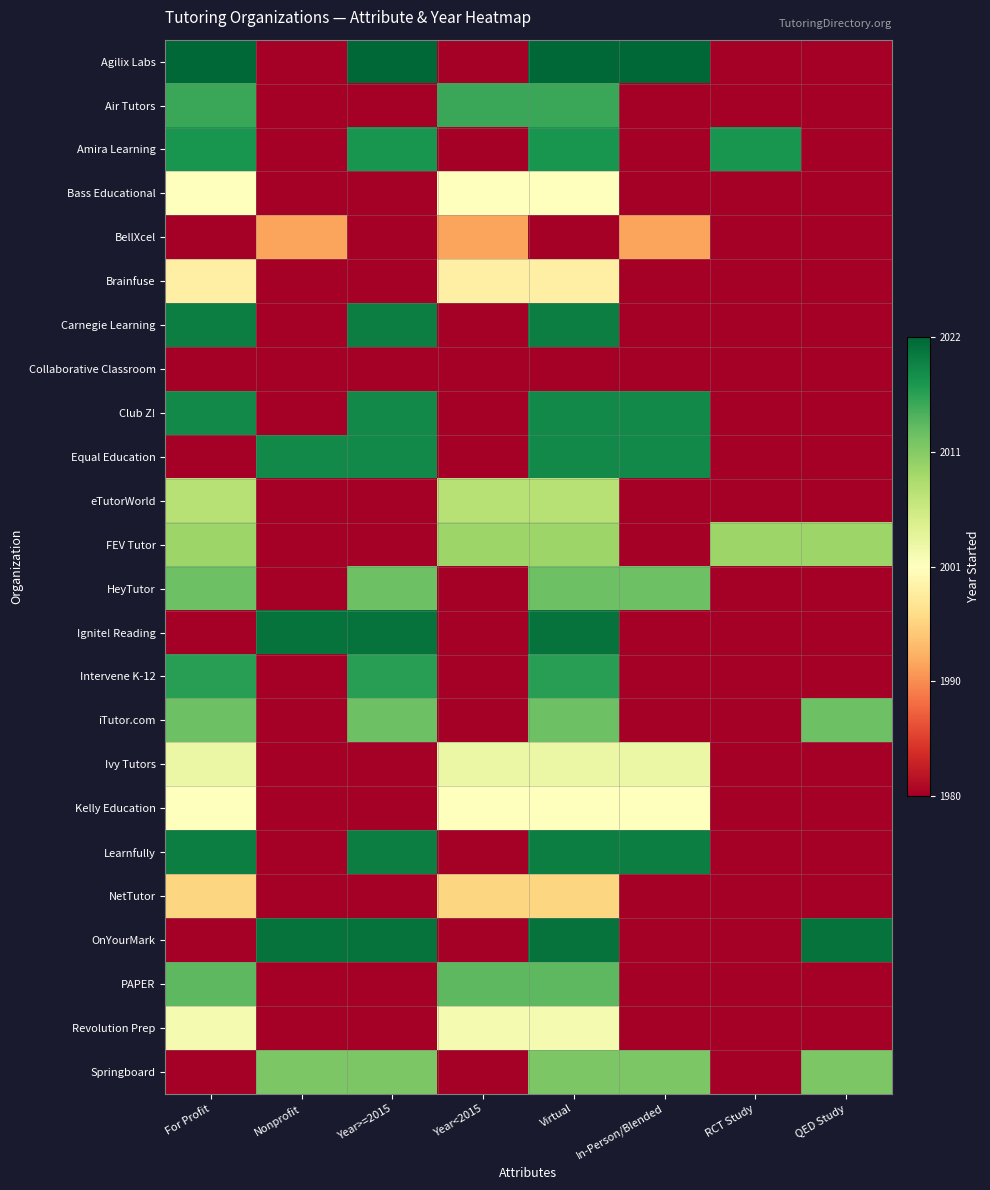

What is the total value across all series at For Profit?

13.1